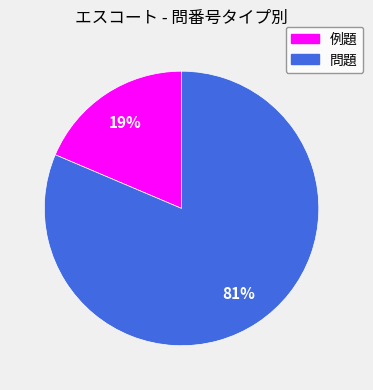

How many slices are in this pie chart?

2